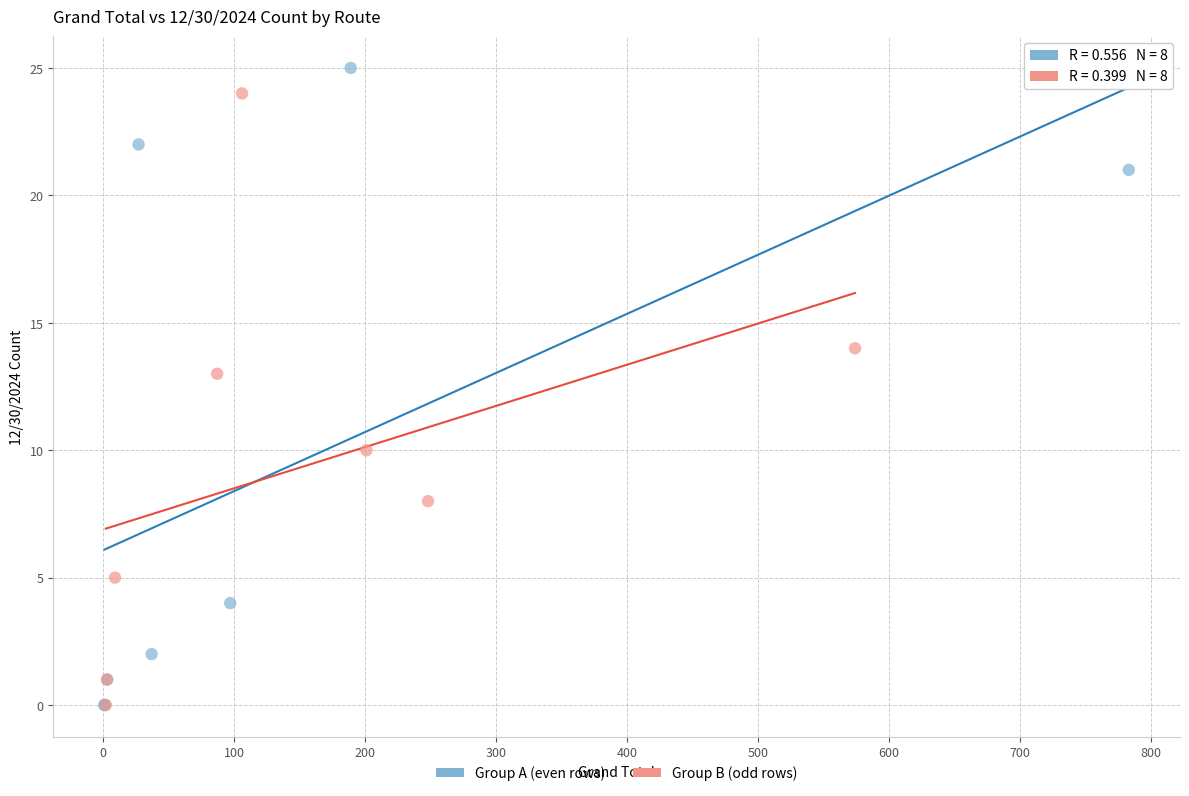

Which series has the widest spread of Y values?

Group A (even rows)